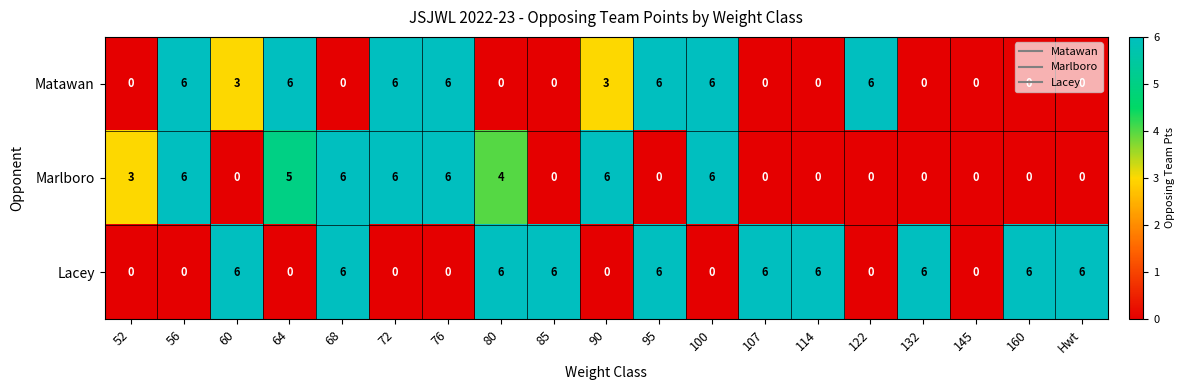

True or false: Lacey has a value of 0 at 122.

True